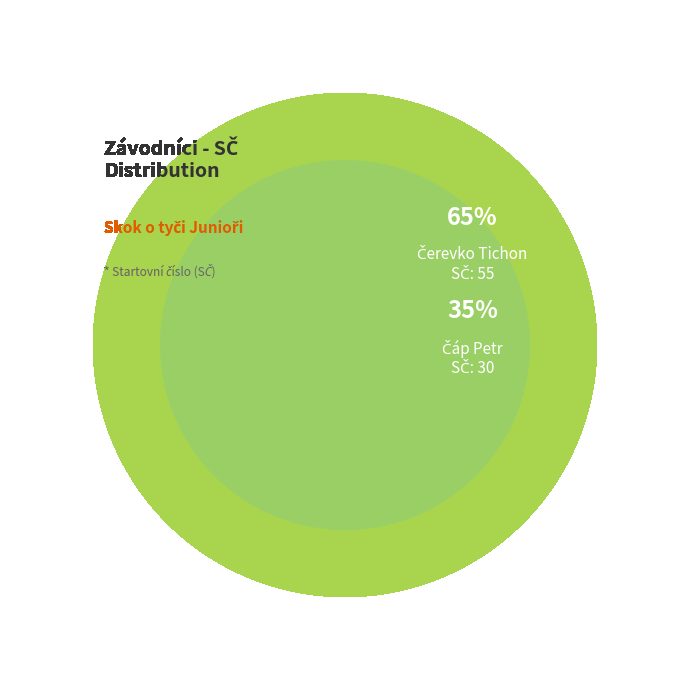

What is the smallest slice in the pie chart?

Čáp Petr